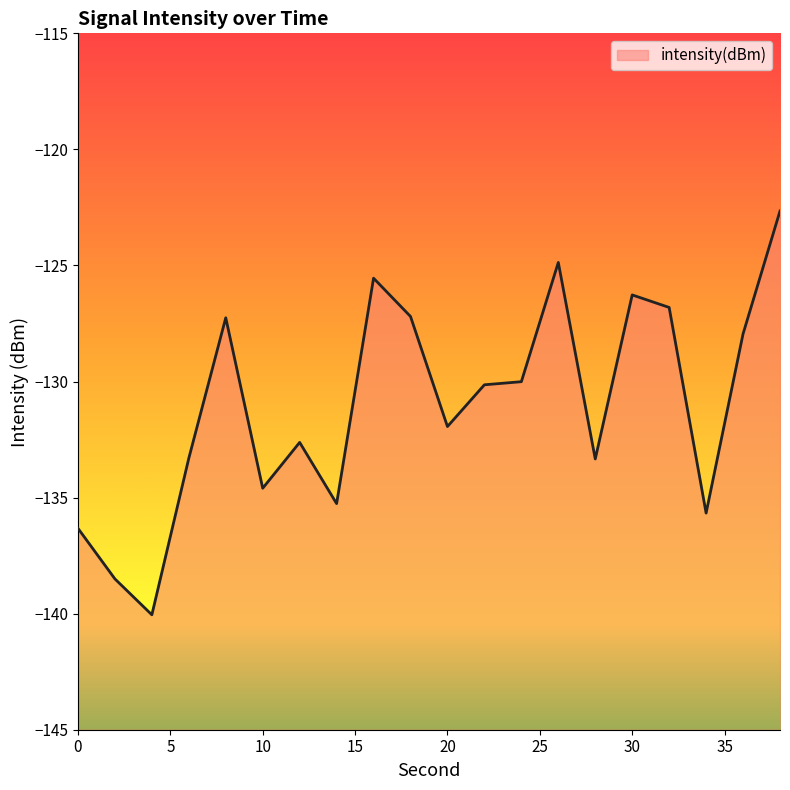

Does the chart have visible grid lines?

No